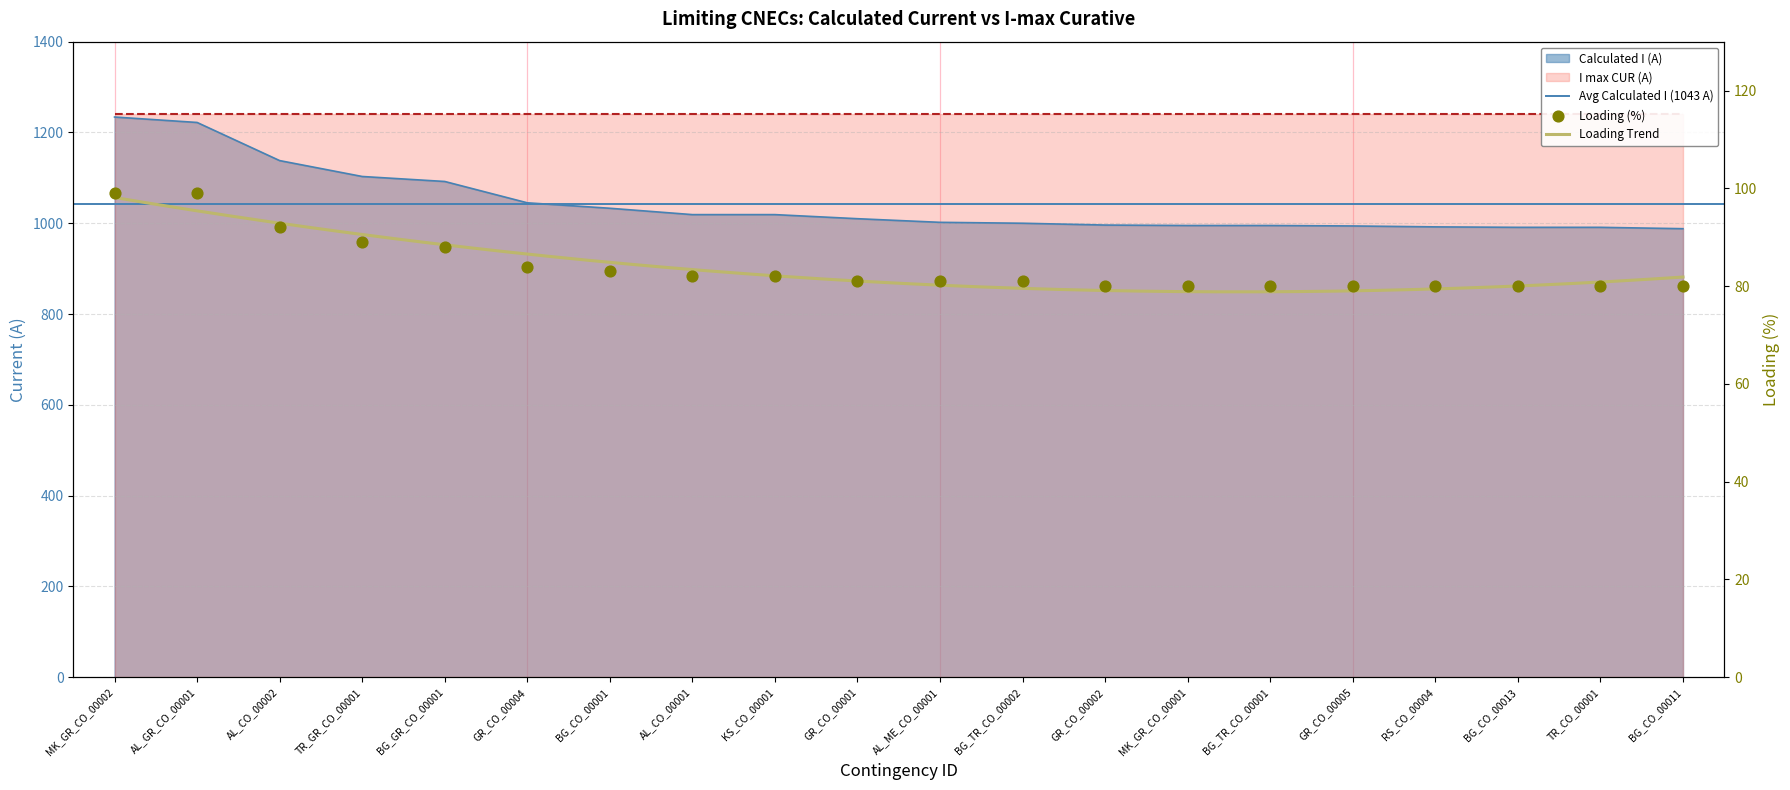

Is the value of Margin at BG_TR_CO_00001 greater than the value of Calculated_I at AL_GR_CO_00001?

No